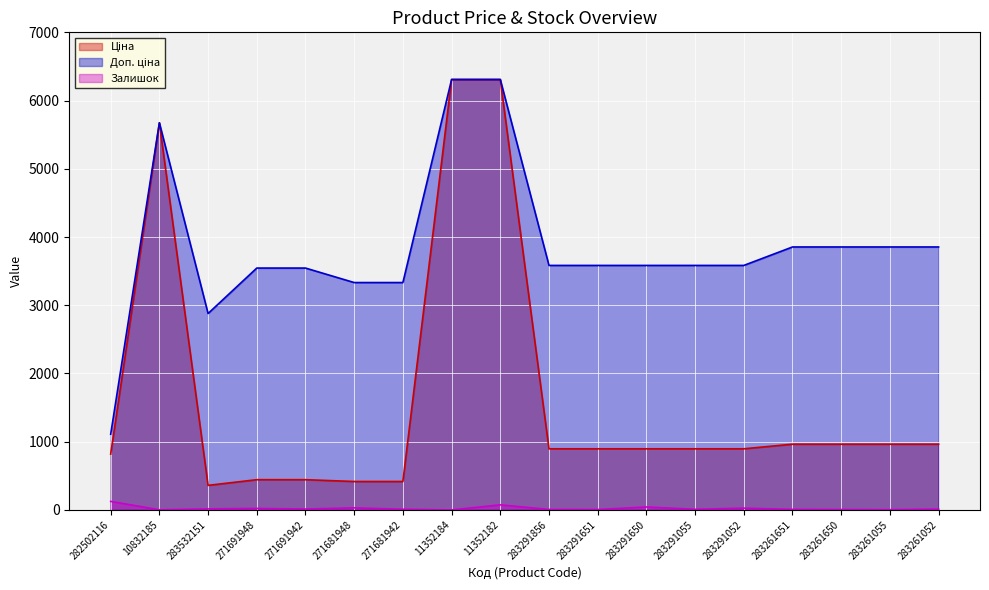

What is the difference between the highest and lowest values at 283532151?

2863.8